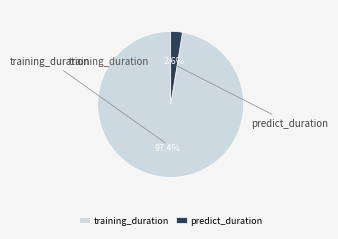

What is the largest slice in the pie chart?

training_duration